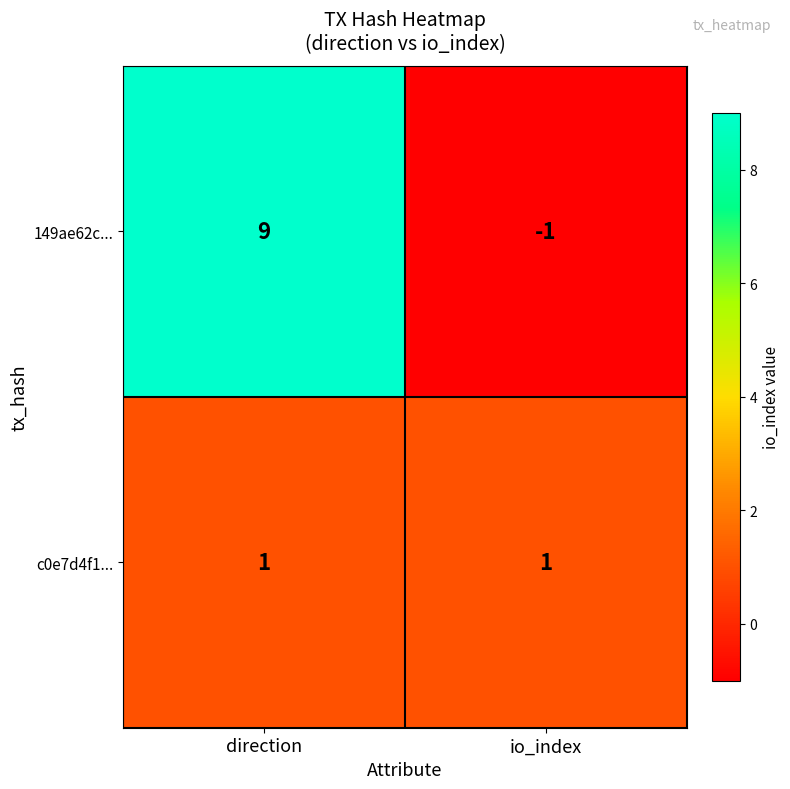

What is the greatest value displayed?

9